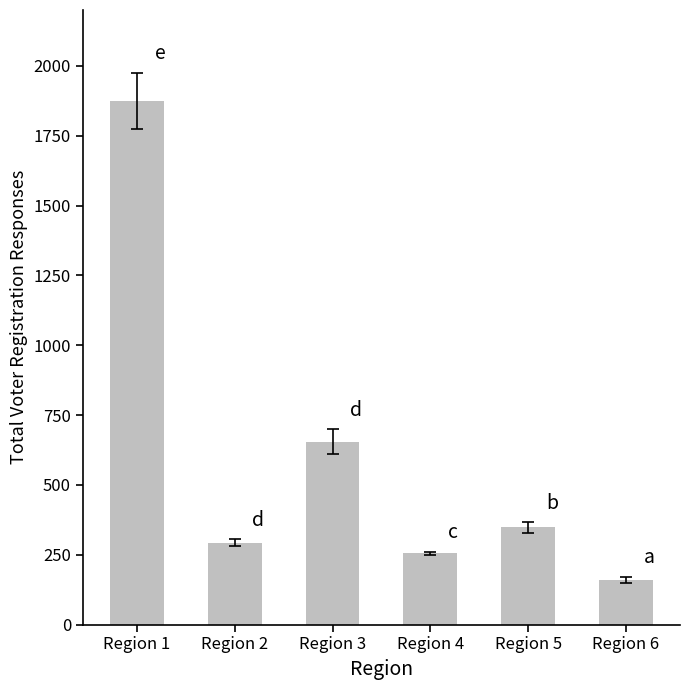

Is it true that the value at Region 2 is 447?

False